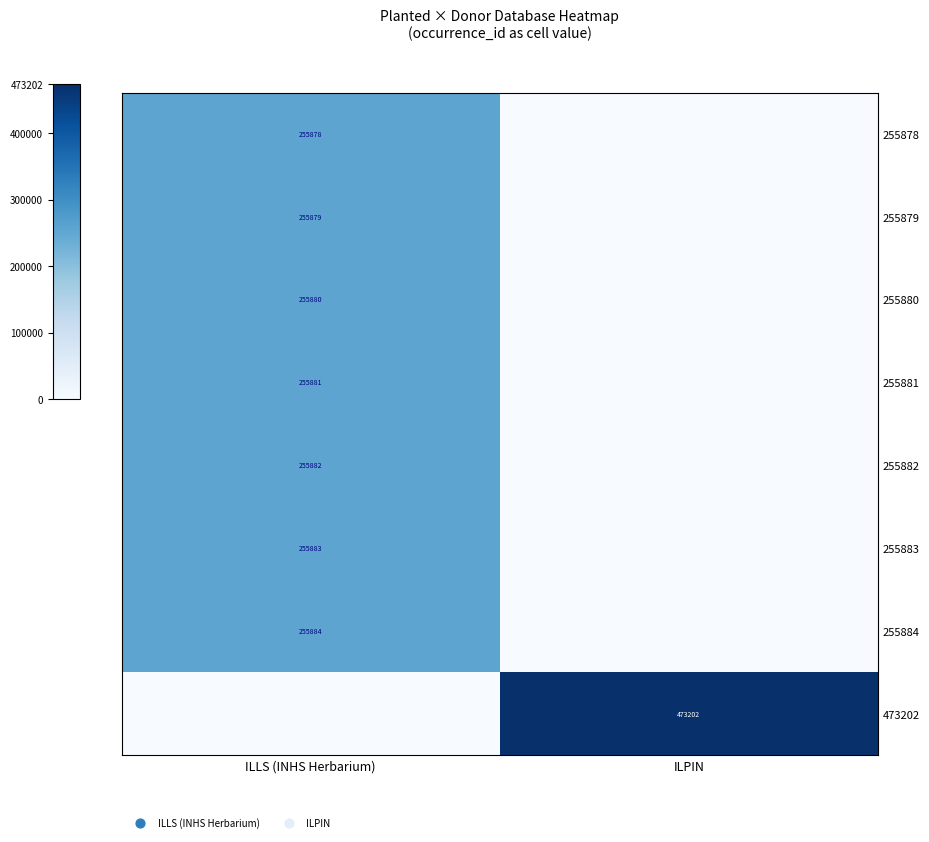

The row_0 series shows 255878 at ILLS (INHS Herbarium). True or false?

True